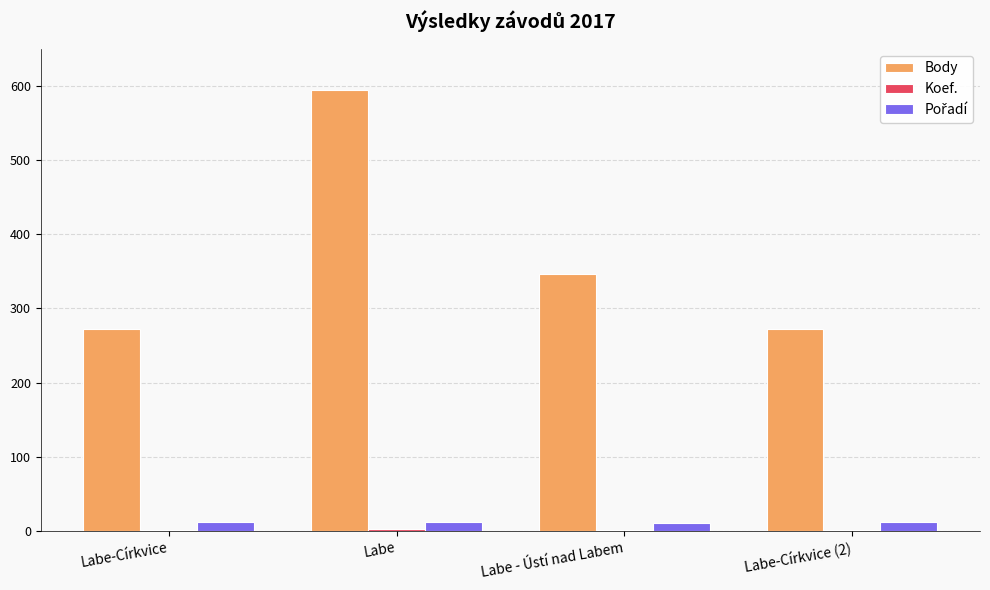

At which category is the sum across all series the highest?

Labe